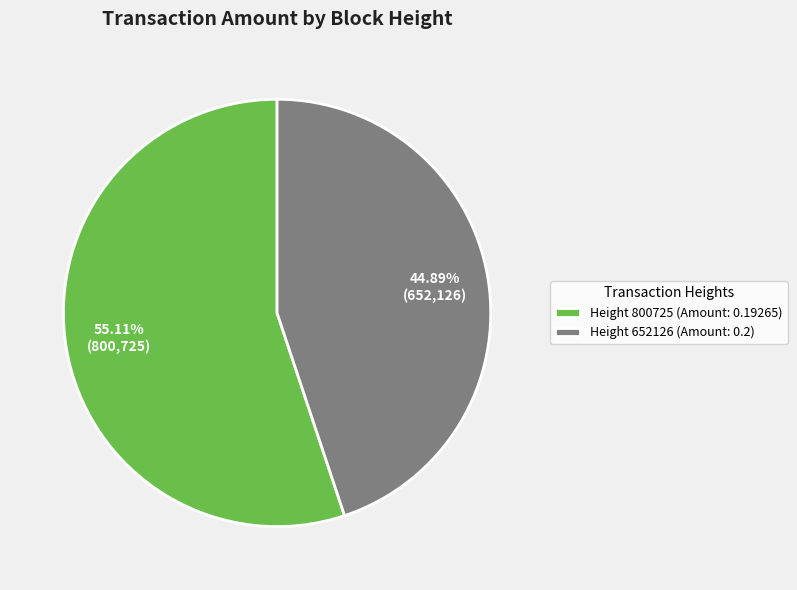

How many segments does this pie chart have?

2